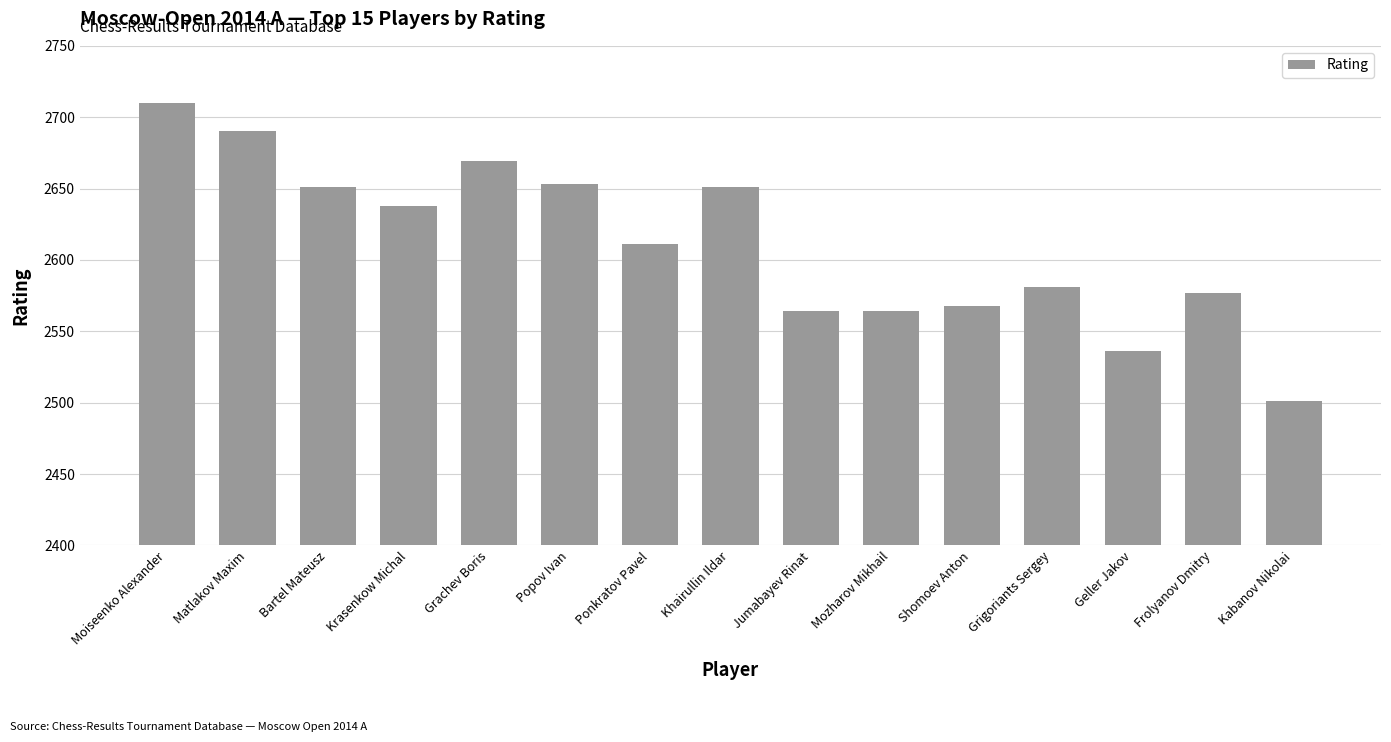

What is the value of the 8th bar from the left?

2651